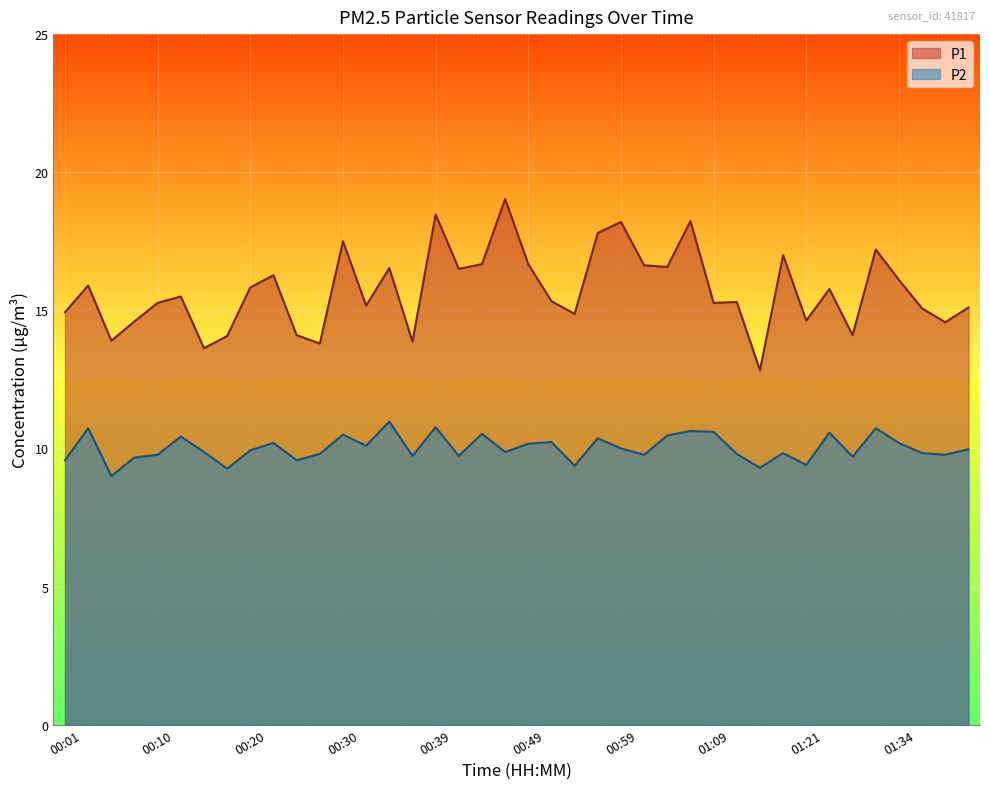

At 01:11, list the series in order from smallest to largest.

P2, P1